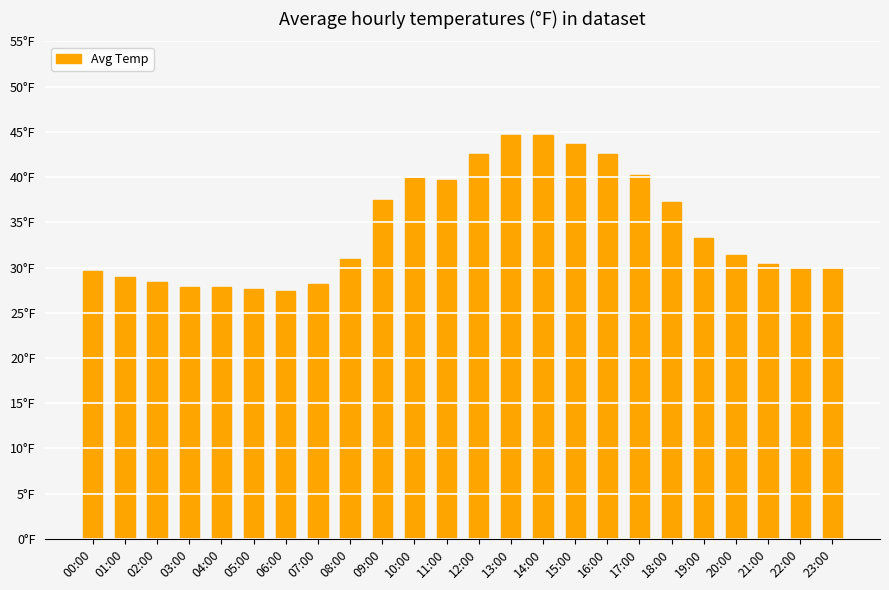

Are the bars horizontal?

No